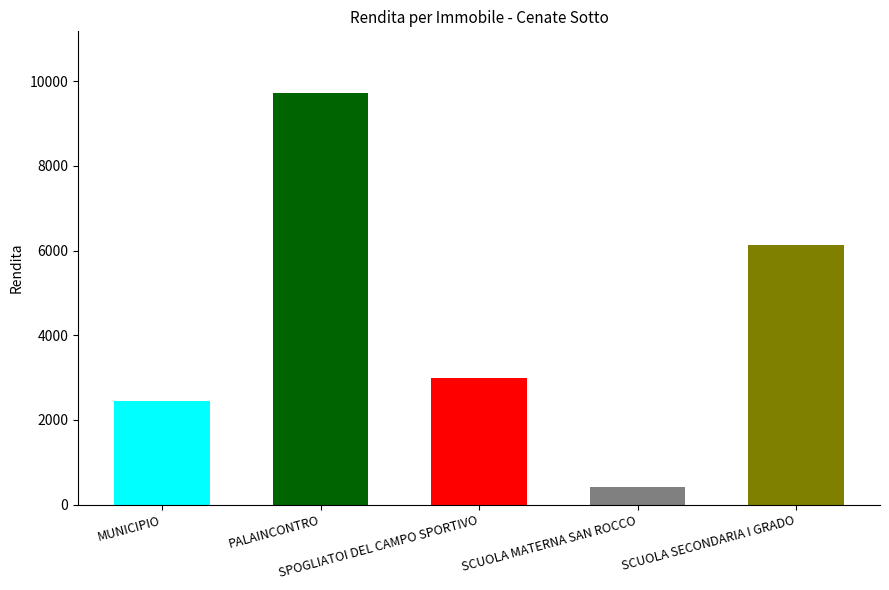

Which category has the highest value across all series?

PALAINCONTRO